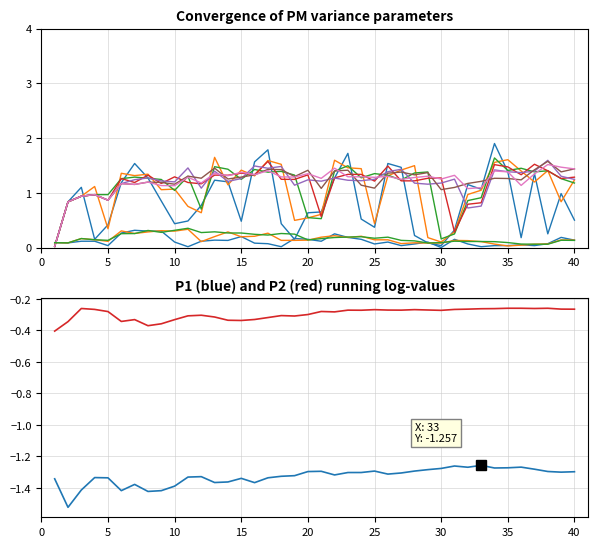

At which label does P1 reach its peak?

37